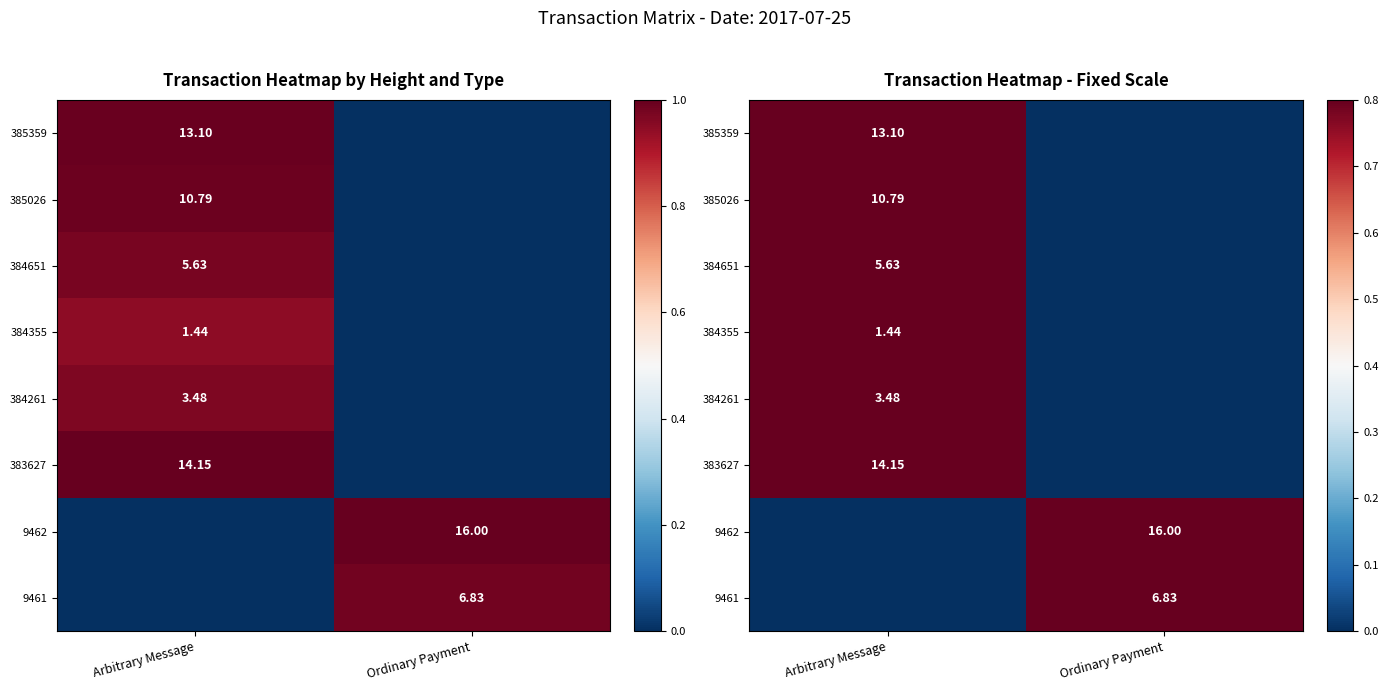

List the labels in order of 384651 value, smallest first.

Ordinary Payment, Arbitrary Message